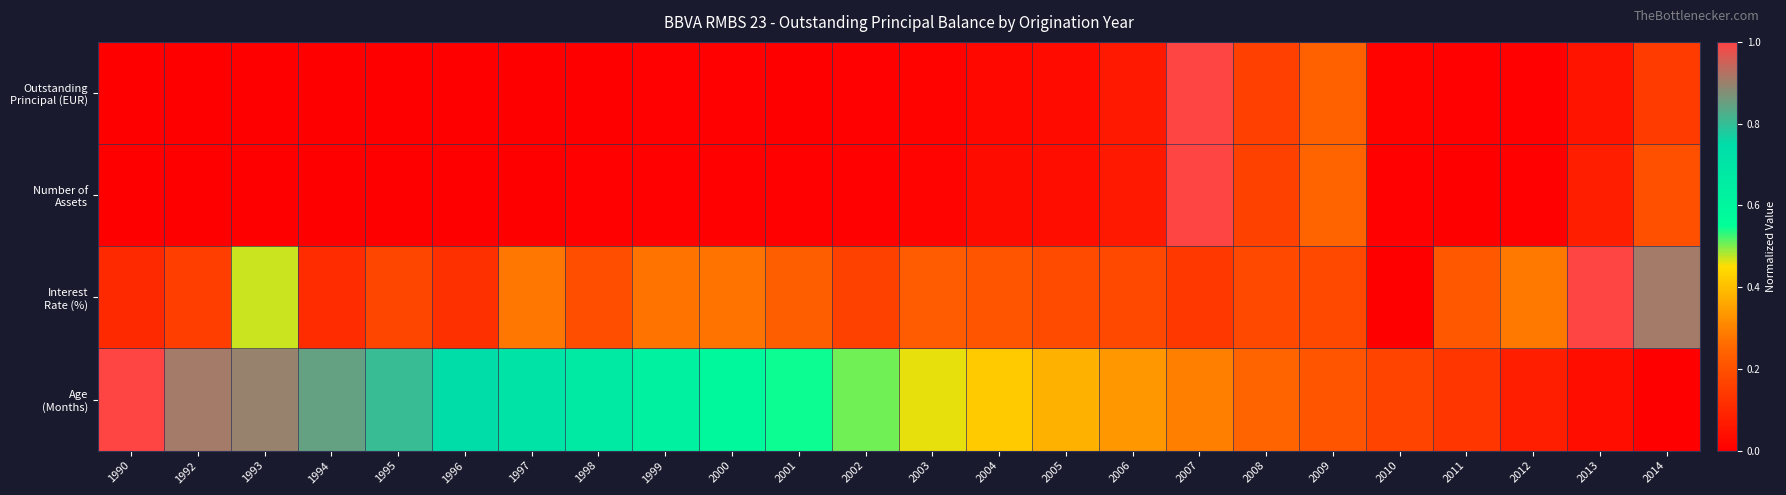

How many series are shown in this chart?

4